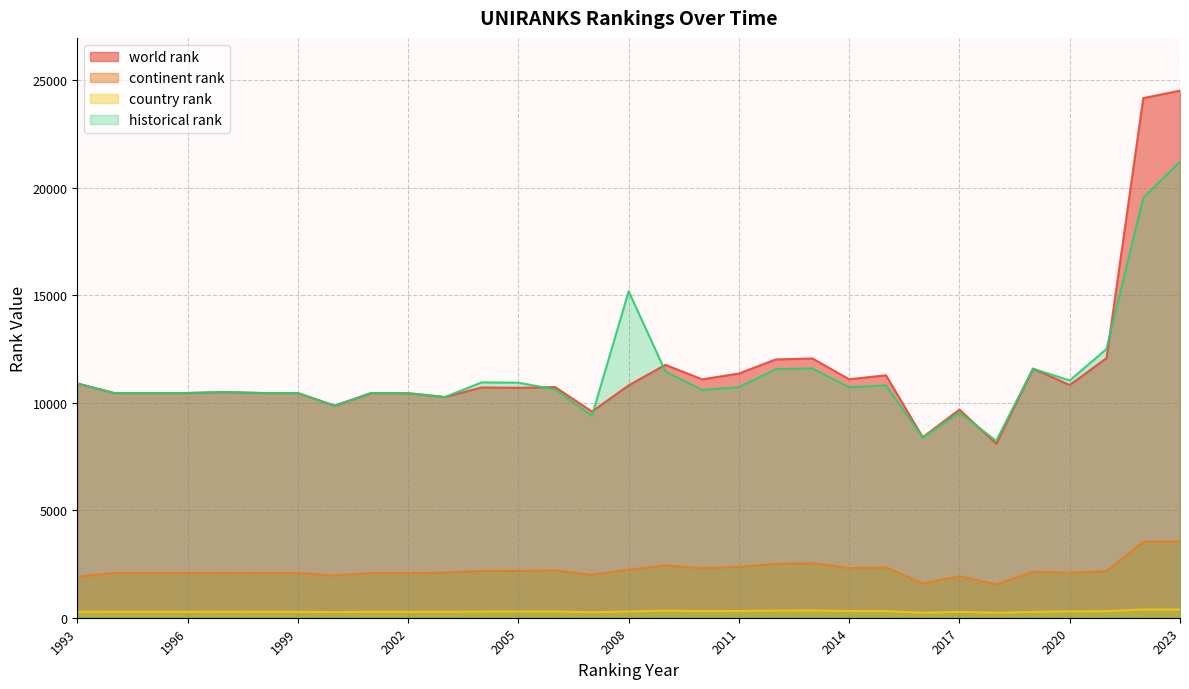

What is the maximum value shown in the chart?

24520.0